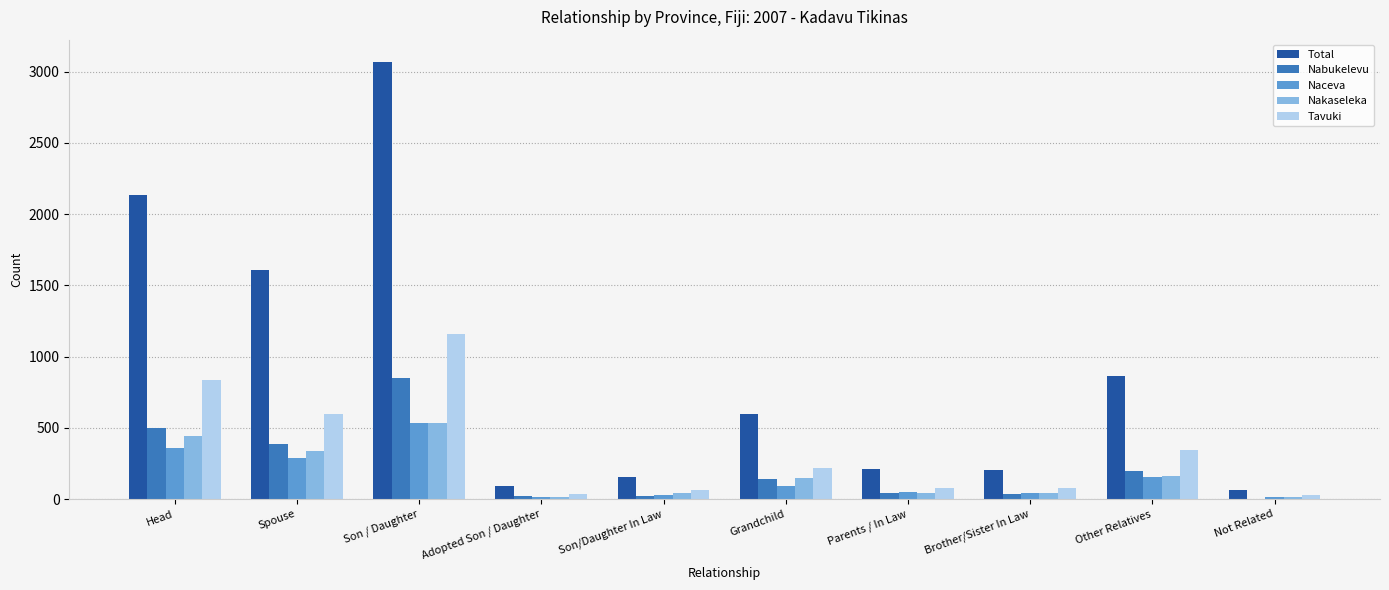

How many series are shown in this chart?

5